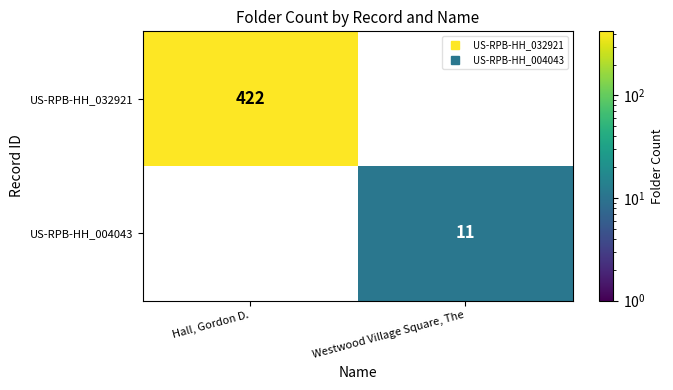

True or false: US-RPB-HH_004043 has a value of 11 at Westwood Village Square, The.

True